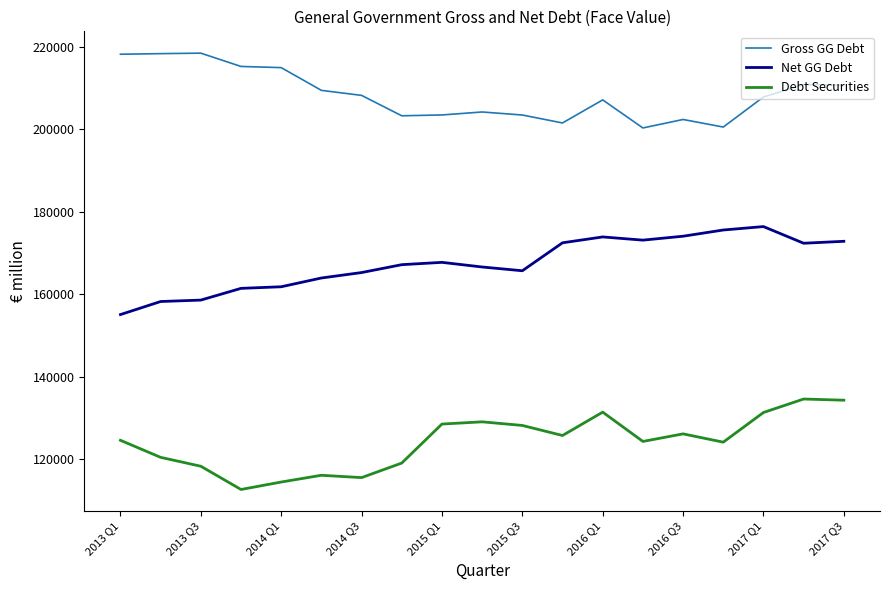

What is the minimum value shown in the chart?

112665